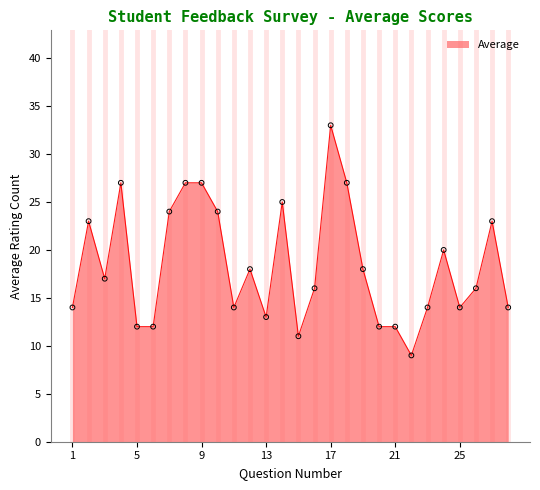

What is the difference between the maximum and minimum values?

24